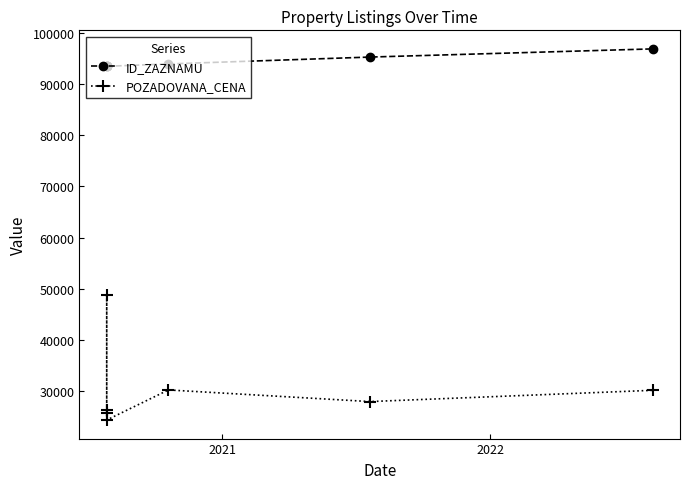

At which label does POZADOVANA_CENA first exceed 28000?

2021